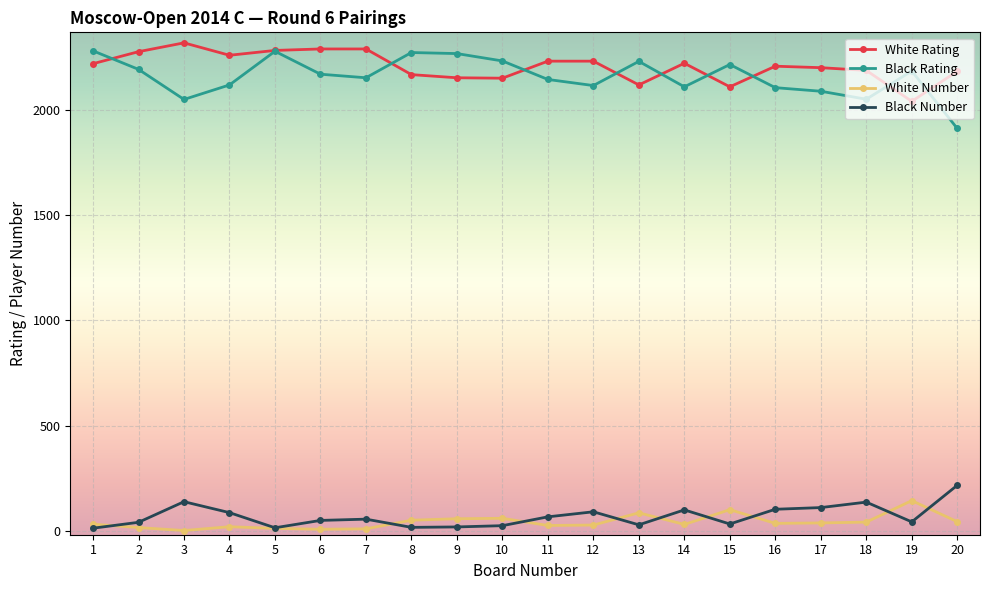

True or false: White Number has more than 1 interior local peaks.

True